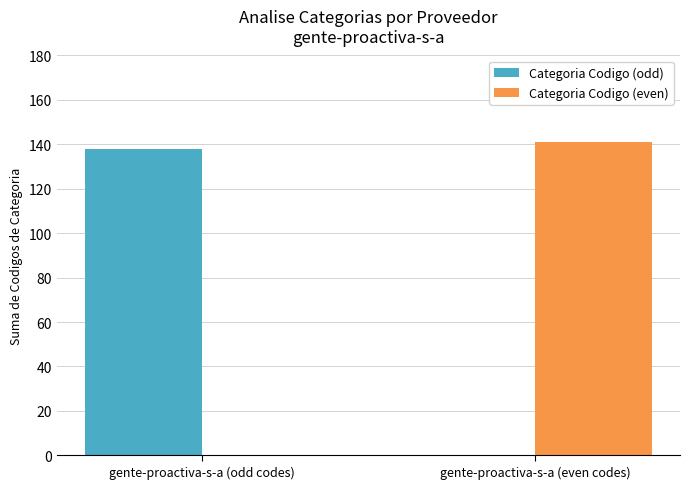

Reading left to right, list all the values displayed in this chart.

Categoria Codigo (odd): gente-proactiva-s-a (odd codes)=138	gente-proactiva-s-a (even codes)=0
Categoria Codigo (even): gente-proactiva-s-a (odd codes)=0	gente-proactiva-s-a (even codes)=141